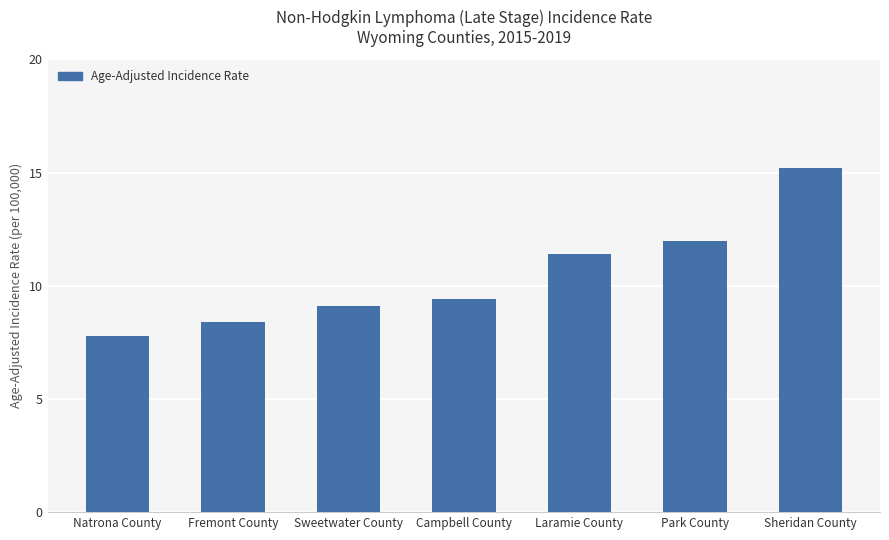

Where does the data first go above 9?

Sweetwater County